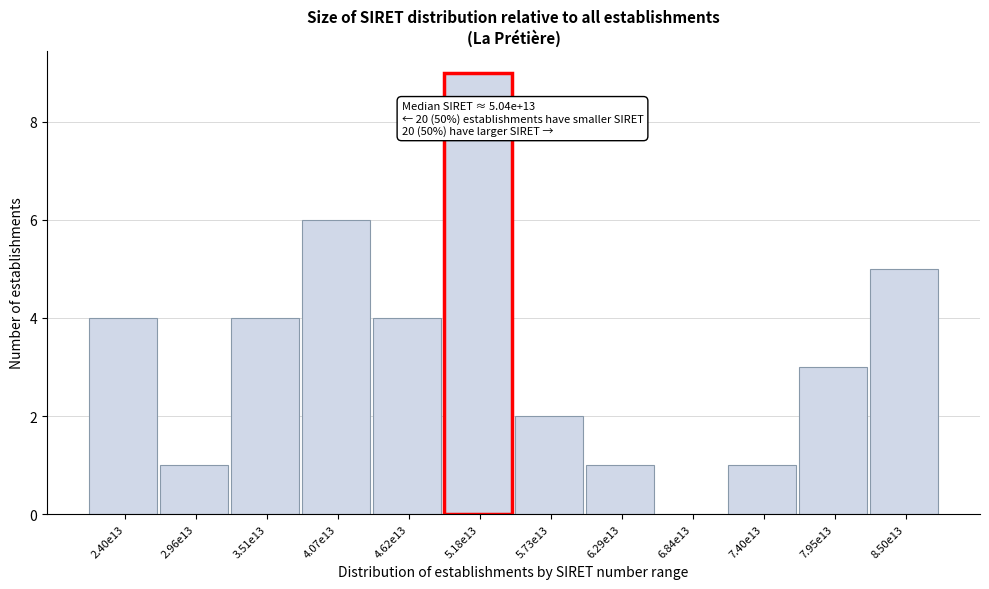

Reading left to right, extract all data points from this chart.

2.40e13=4	2.96e13=1	3.51e13=4	4.07e13=6	4.62e13=4	5.18e13=9	5.73e13=2	6.29e13=1	6.84e13=0	7.40e13=1	7.95e13=3	8.50e13=5